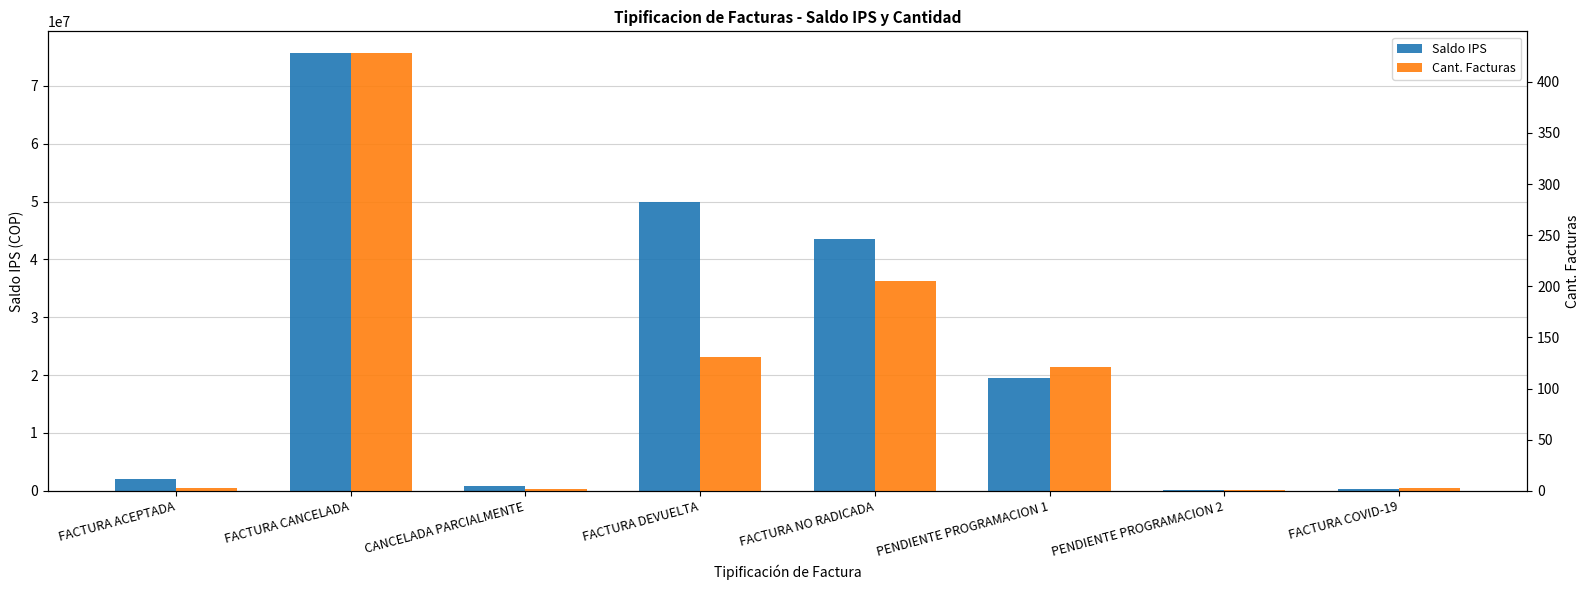

At which label does Cant. Facturas first exceed 121?

FACTURA CANCELADA